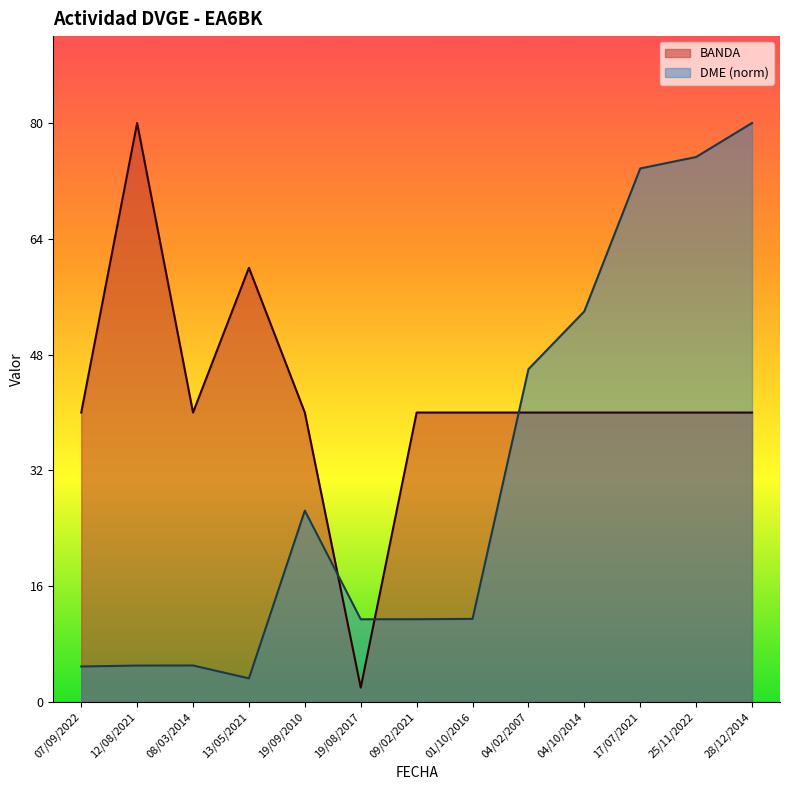

What is the difference between the maximum and minimum values in the BANDA series?

78.0